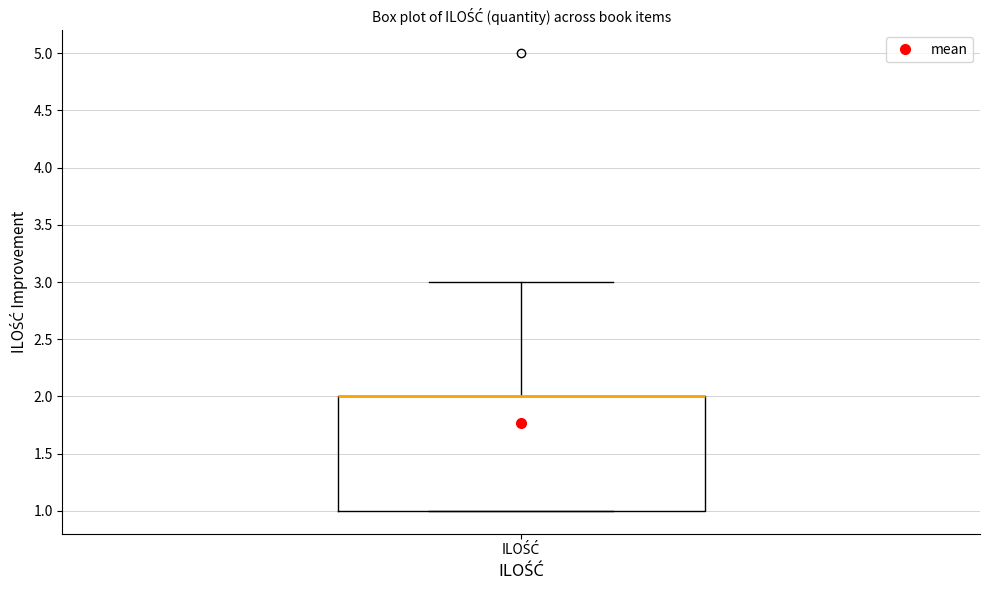

Transcribe this box plot: give where the median line is, the range the box spans, and where the two whiskers end, as read against the y-axis. The values are not printed on the chart, so give them approximately, as read against the axis.

median 2 (drawn on the box's upper edge), box 1 to 2, whiskers 1 to 3